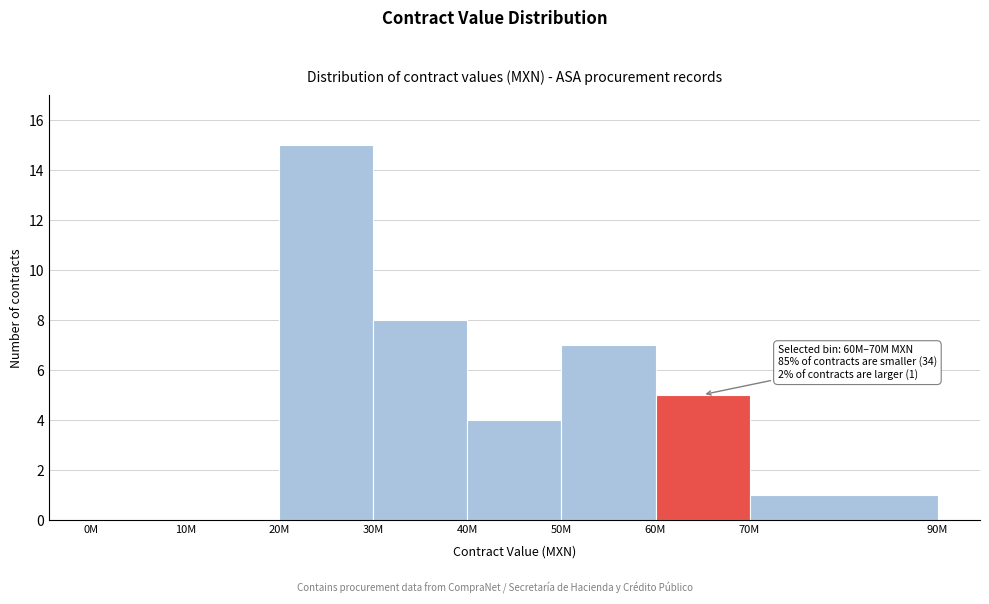

Reading right to left, list all the values displayed in this chart.

70M=1	60M=5	50M=7	40M=4	30M=8	20M=15	10M=0	0M=0